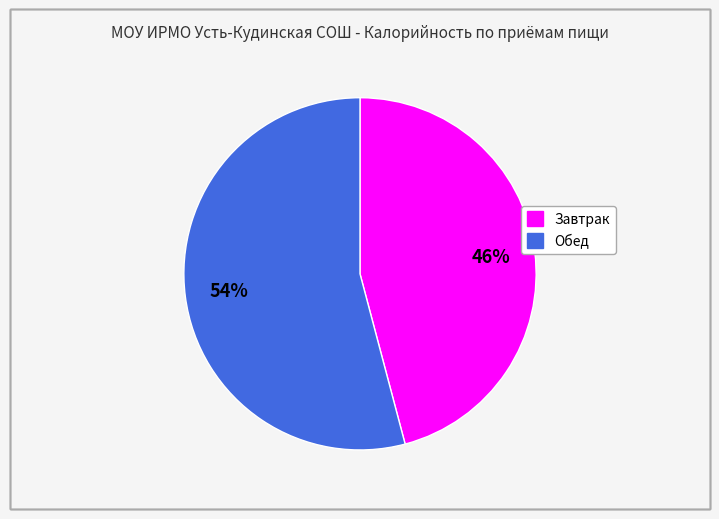

What percentage is the Завтрак slice, to the nearest percent?

46%